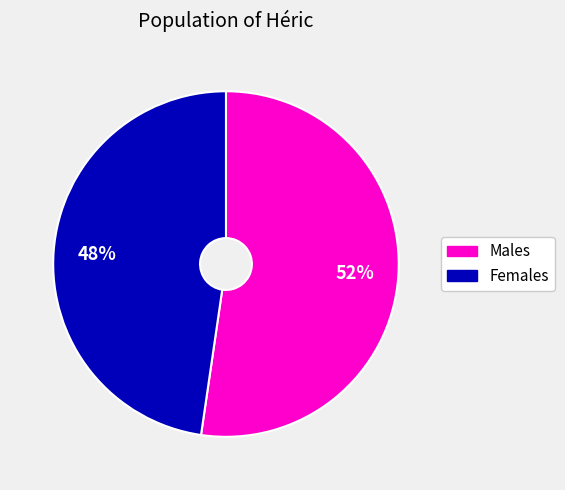

Does any single category account for the majority?

Yes